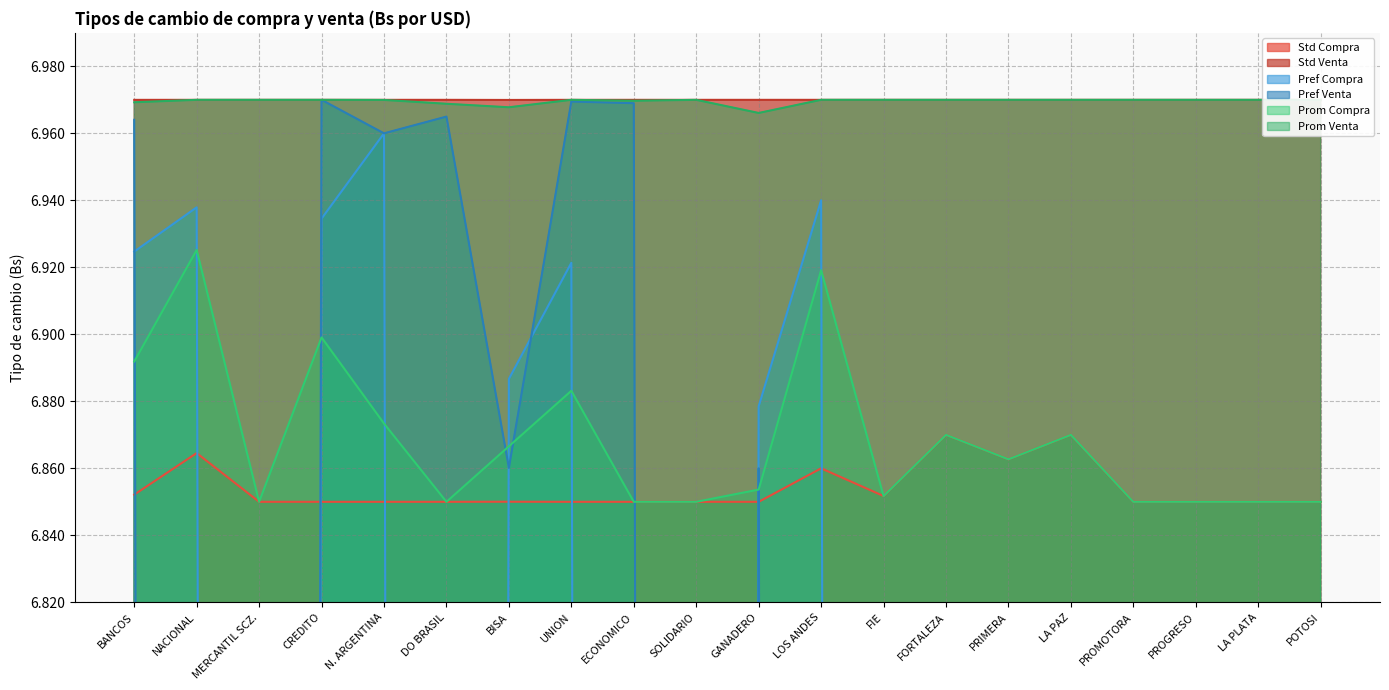

Reading left to right, extract all data points from this chart.

Std Compra: BANCOS=6.9	NACIONAL=6.9	MERCANTIL SCZ.=6.8	CREDITO=6.8	N. ARGENTINA=6.8	DO BRASIL=6.8	BISA=6.9	UNION=6.9	ECONOMICO=6.9	SOLIDARIO=6.8	GANADERO=6.9	LOS ANDES=6.9	FIE=6.9	FORTALEZA=6.9	PRIMERA=6.9	LA PAZ=6.9	PROMOTORA=6.8	PROGRESO=6.8	LA PLATA=6.8	POTOSI=6.8
Std Venta: BANCOS=7.0	NACIONAL=7.0	MERCANTIL SCZ.=7.0	CREDITO=7.0	N. ARGENTINA=7.0	DO BRASIL=7.0	BISA=7.0	UNION=7.0	ECONOMICO=7.0	SOLIDARIO=7.0	GANADERO=7.0	LOS ANDES=7.0	FIE=7.0	FORTALEZA=7.0	PRIMERA=7.0	LA PAZ=7.0	PROMOTORA=7.0	PROGRESO=7.0	LA PLATA=7.0	POTOSI=7.0
Pref Compra: BANCOS=6.9	NACIONAL=6.9	MERCANTIL SCZ.=0.0	CREDITO=6.9	N. ARGENTINA=7.0	DO BRASIL=0.0	BISA=6.9	UNION=6.9	ECONOMICO=0.0	SOLIDARIO=0.0	GANADERO=6.9	LOS ANDES=6.9	FIE=0.0	FORTALEZA=0.0	PRIMERA=0.0	LA PAZ=0.0	PROMOTORA=0.0	PROGRESO=0.0	LA PLATA=0.0	POTOSI=0.0
Pref Venta: BANCOS=7.0	NACIONAL=0.0	MERCANTIL SCZ.=0.0	CREDITO=7.0	N. ARGENTINA=7.0	DO BRASIL=7.0	BISA=6.9	UNION=7.0	ECONOMICO=7.0	SOLIDARIO=0.0	GANADERO=6.9	LOS ANDES=0.0	FIE=0.0	FORTALEZA=0.0	PRIMERA=0.0	LA PAZ=0.0	PROMOTORA=0.0	PROGRESO=0.0	LA PLATA=0.0	POTOSI=0.0
Prom Compra: BANCOS=6.9	NACIONAL=6.9	MERCANTIL SCZ.=6.8	CREDITO=6.9	N. ARGENTINA=6.9	DO BRASIL=6.8	BISA=6.9	UNION=6.9	ECONOMICO=6.9	SOLIDARIO=6.8	GANADERO=6.9	LOS ANDES=6.9	FIE=6.9	FORTALEZA=6.9	PRIMERA=6.9	LA PAZ=6.9	PROMOTORA=6.8	PROGRESO=6.8	LA PLATA=6.8	POTOSI=6.8
Prom Venta: BANCOS=7.0	NACIONAL=7.0	MERCANTIL SCZ.=7.0	CREDITO=7.0	N. ARGENTINA=7.0	DO BRASIL=7.0	BISA=7.0	UNION=7.0	ECONOMICO=7.0	SOLIDARIO=7.0	GANADERO=7.0	LOS ANDES=7.0	FIE=7.0	FORTALEZA=7.0	PRIMERA=7.0	LA PAZ=7.0	PROMOTORA=7.0	PROGRESO=7.0	LA PLATA=7.0	POTOSI=7.0